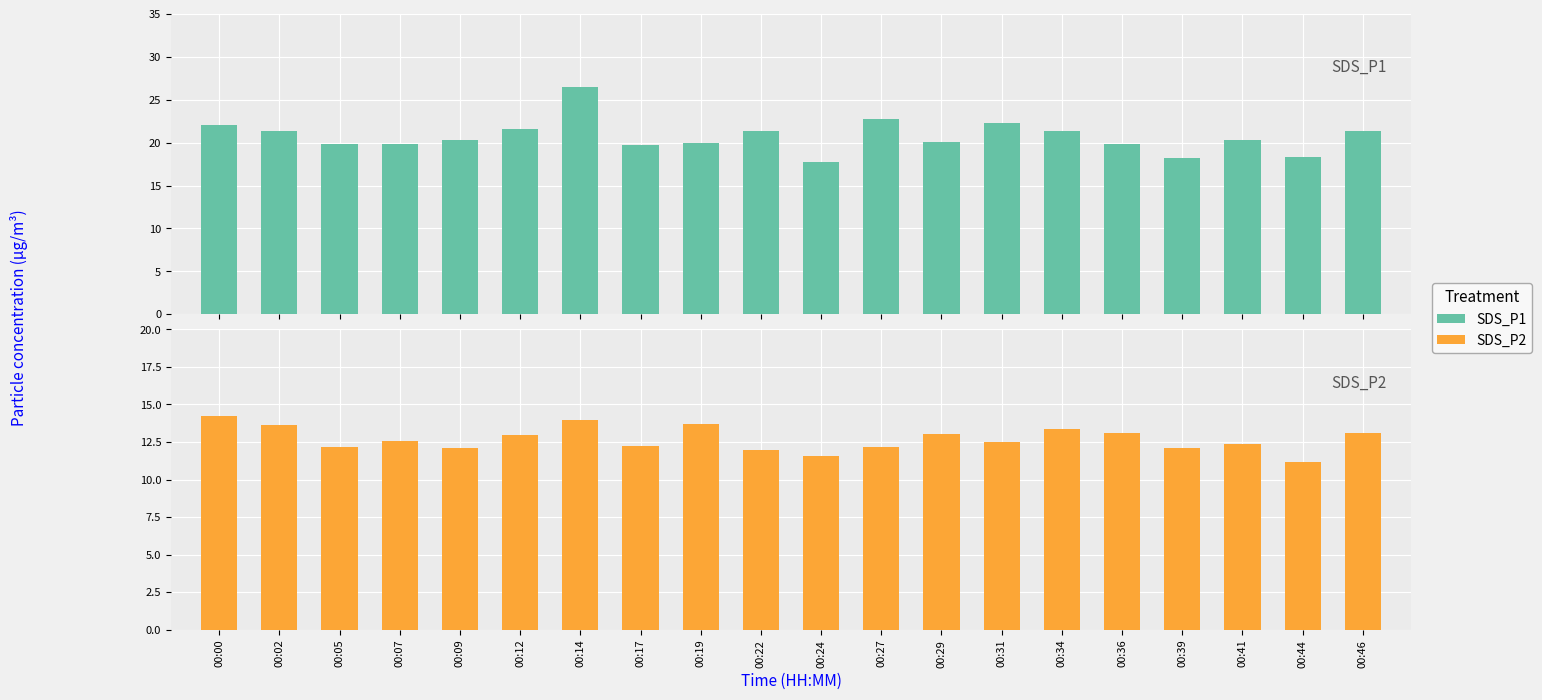

Which category has the highest value across all series?

00:14